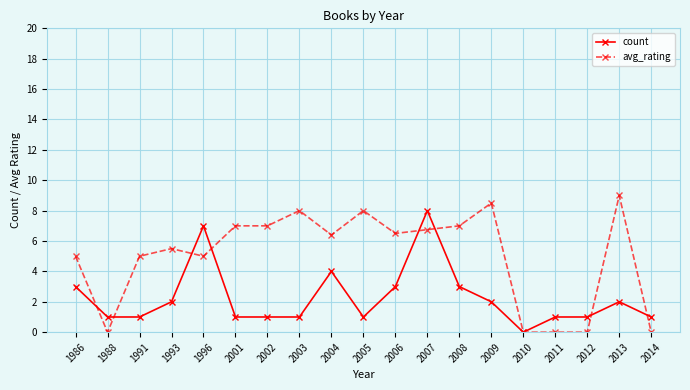

Between 1986 and 2014, which series saw the biggest shift?

avg_rating